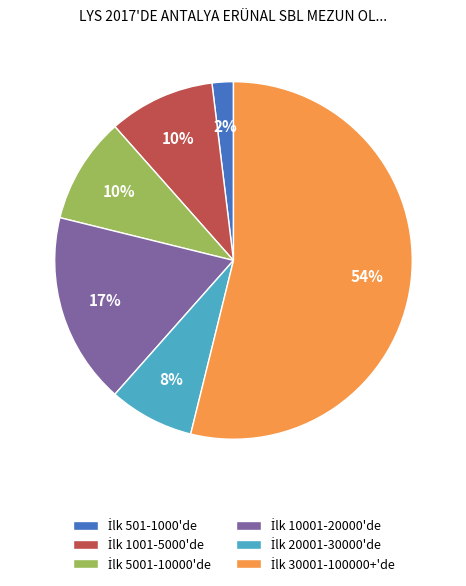

To the nearest percent, what is the average slice percentage?

17%